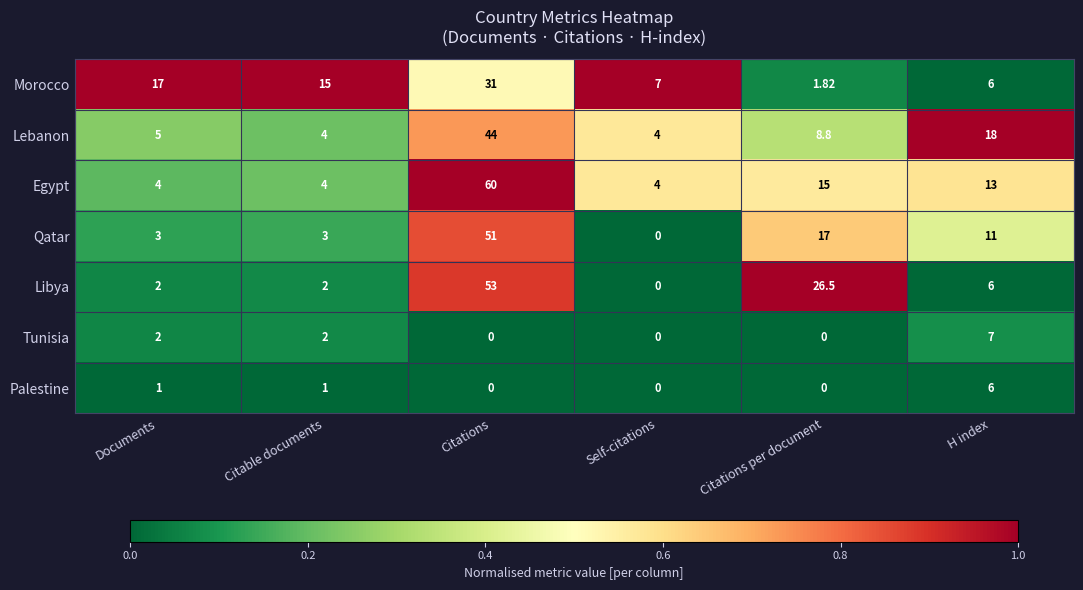

Rank the series by their maximum value, from lowest to highest.

Palestine, Tunisia, Morocco, Lebanon, Qatar, Libya, Egypt